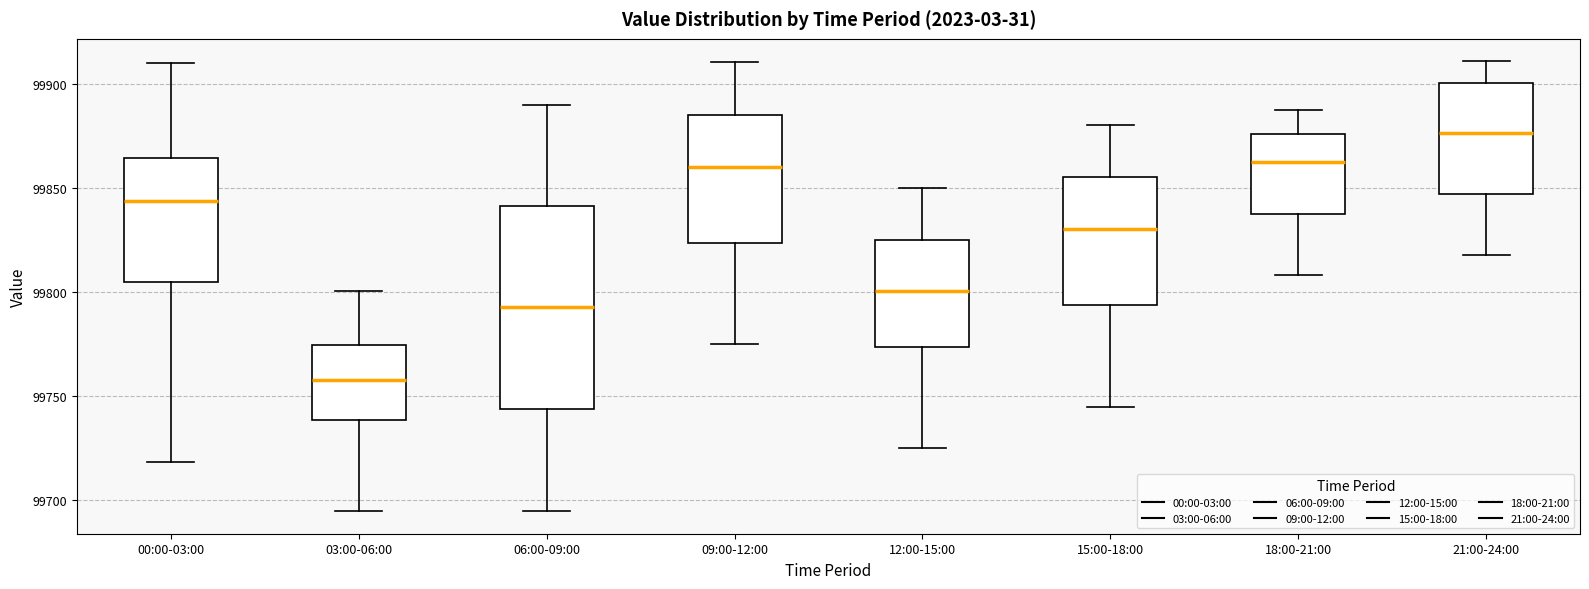

Which box has the highest median line?

21:00-24:00